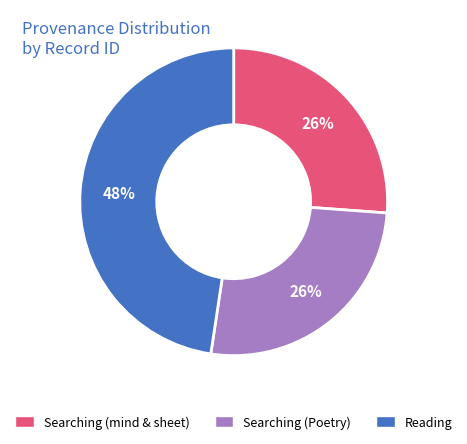

To the nearest percent, what percentage of the pie is Searching (Poetry)?

26%